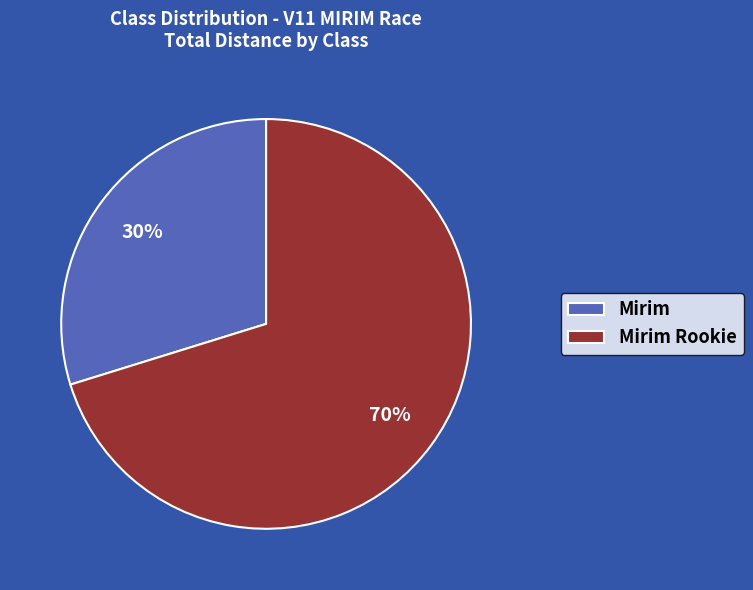

What is the majority slice?

Mirim Rookie